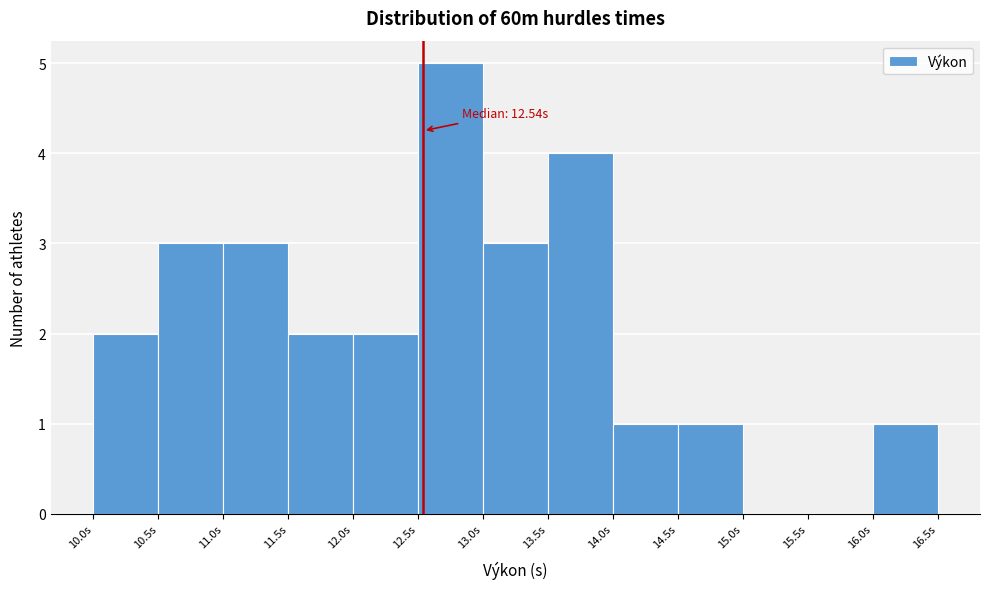

Over which range of the x-axis is the bar tallest?

12.5 to 13.0